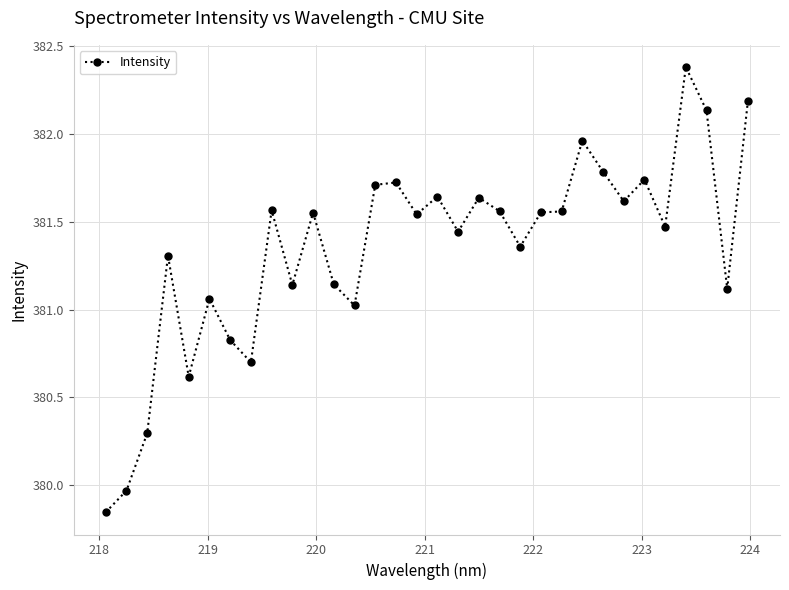

How many values exceed 381?

26